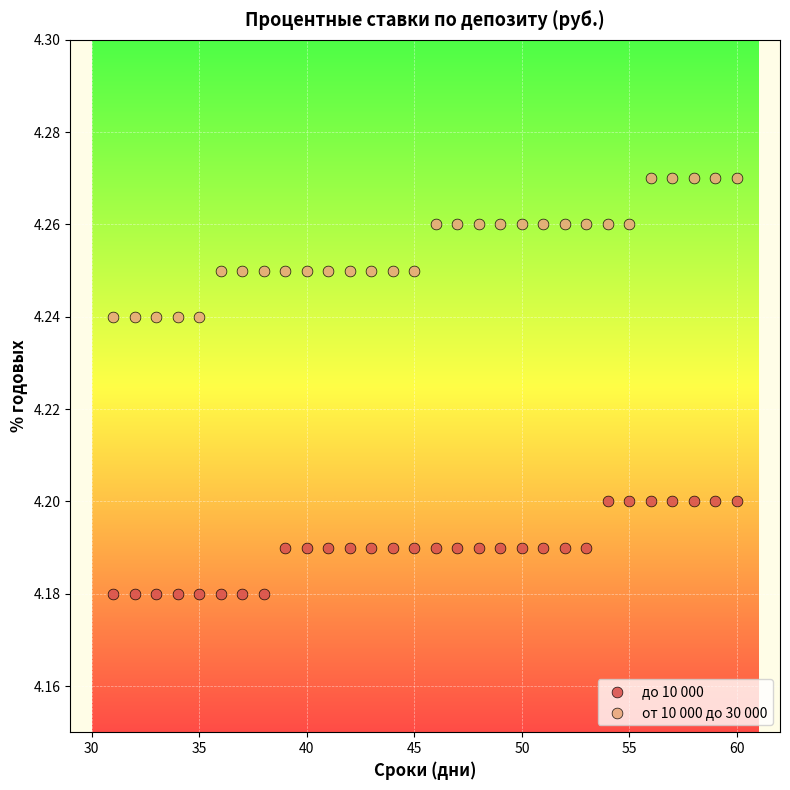

What are all the series names shown in the legend?

до 10 000, от 10 000 до 30 000